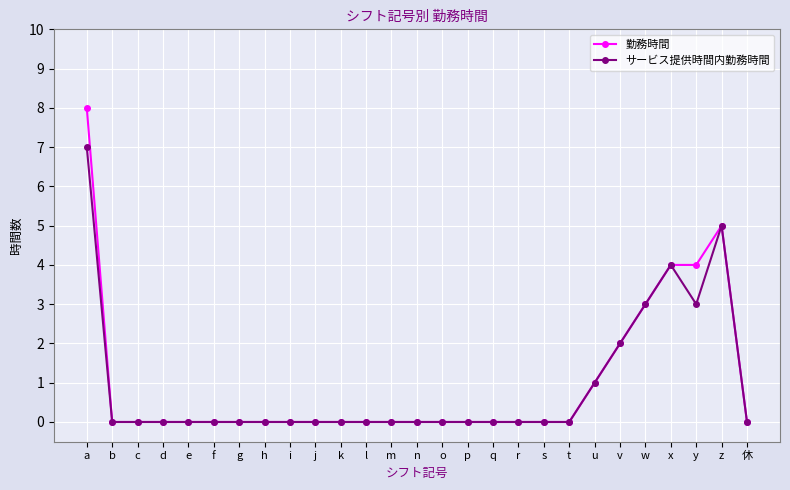

Reading left to right, list all the values displayed in this chart.

勤務時間: a=8	b=0	c=0	d=0	e=0	f=0	g=0	h=0	i=0	j=0	k=0	l=0	m=0	n=0	o=0	p=0	q=0	r=0	s=0	t=0	u=1	v=2	w=3	x=4	y=4	z=5	休=0
サービス提供時間内勤務時間: a=7	b=0	c=0	d=0	e=0	f=0	g=0	h=0	i=0	j=0	k=0	l=0	m=0	n=0	o=0	p=0	q=0	r=0	s=0	t=0	u=1	v=2	w=3	x=4	y=3	z=5	休=0